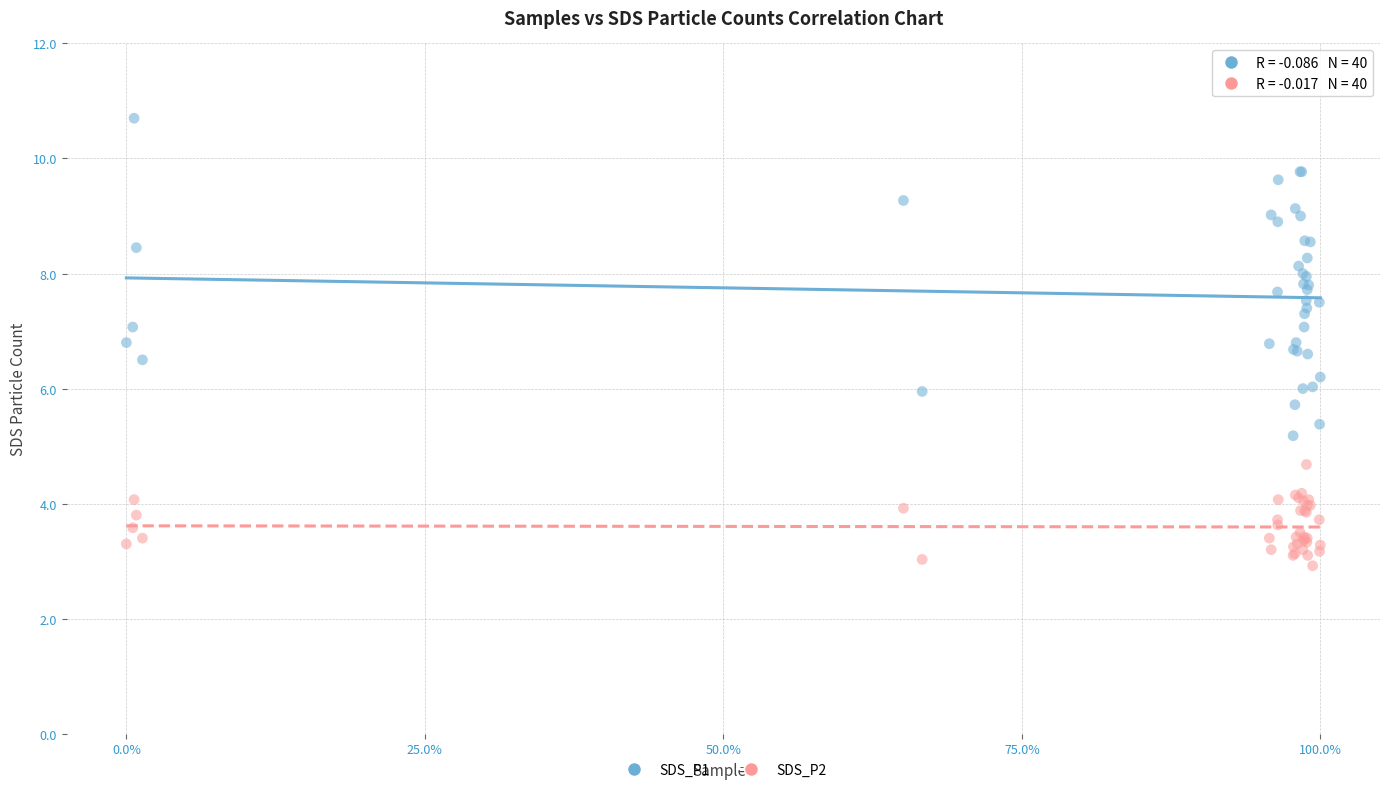

What are all the series names shown in the legend?

SDS_P1, SDS_P2